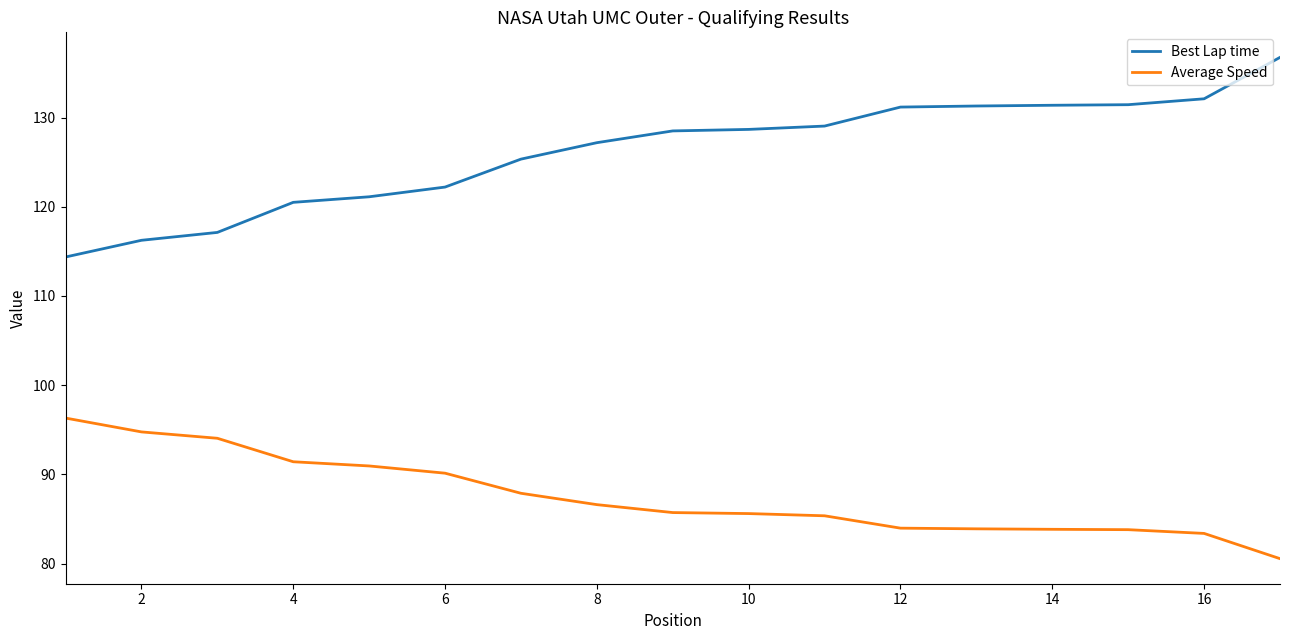

List the series in order of their overall mean, lowest first.

Average Speed, Best Lap time